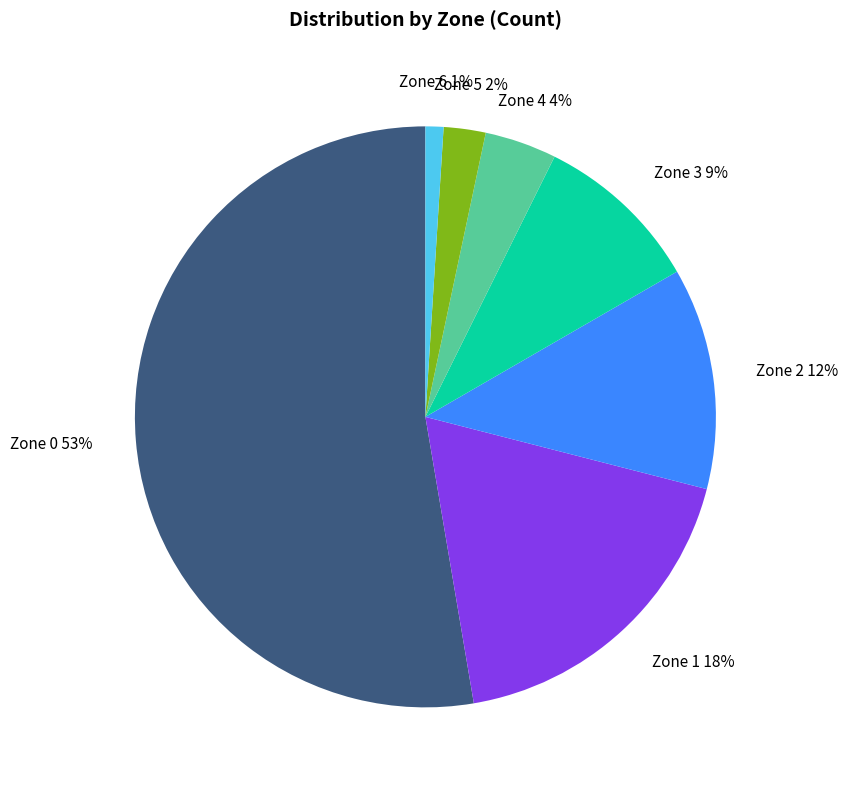

To the nearest percent, what is the average slice percentage?

14%